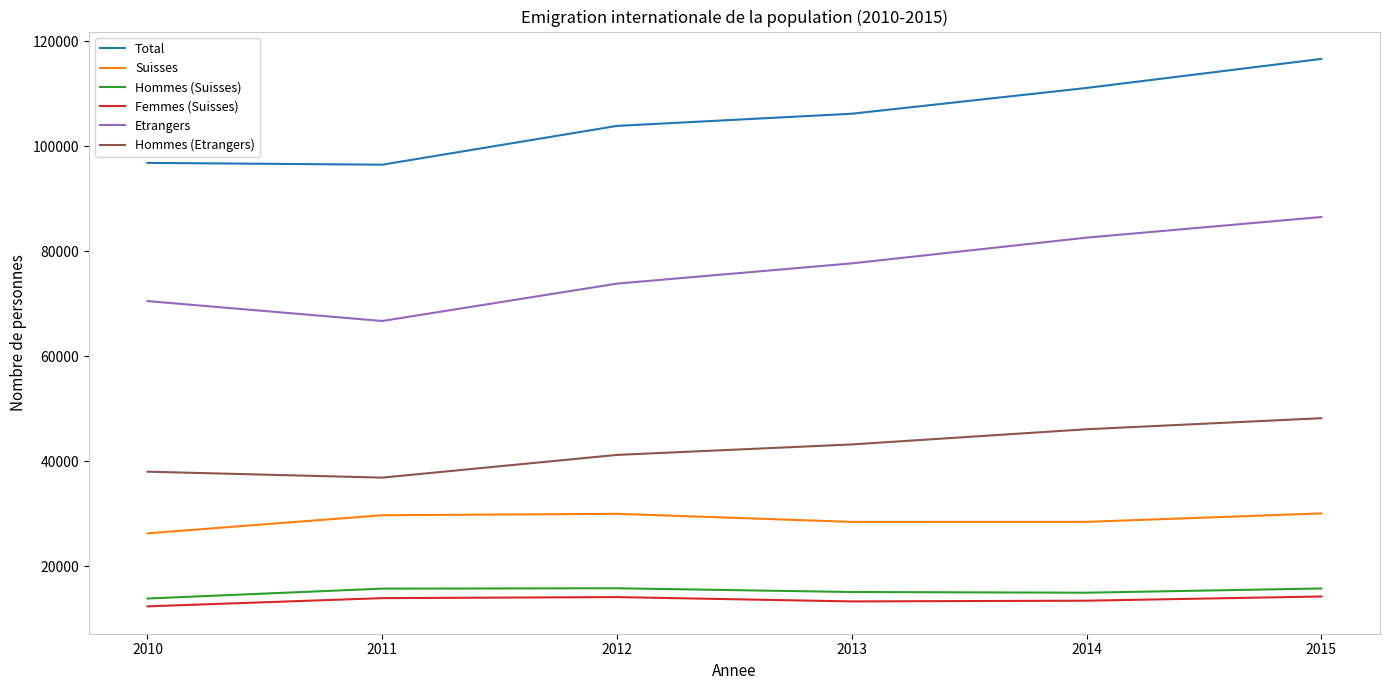

In Hommes (Suisses), how many points are lower than both neighbors (excluding endpoints)?

1